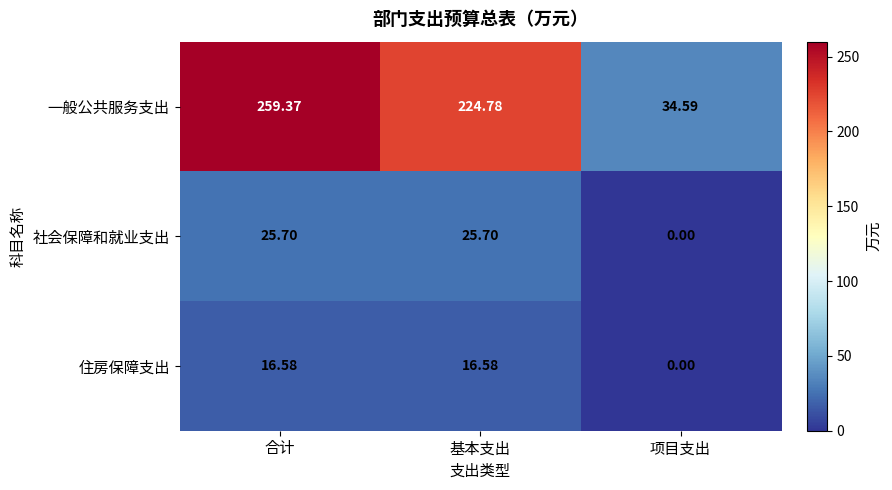

How many series are shown in this chart?

3